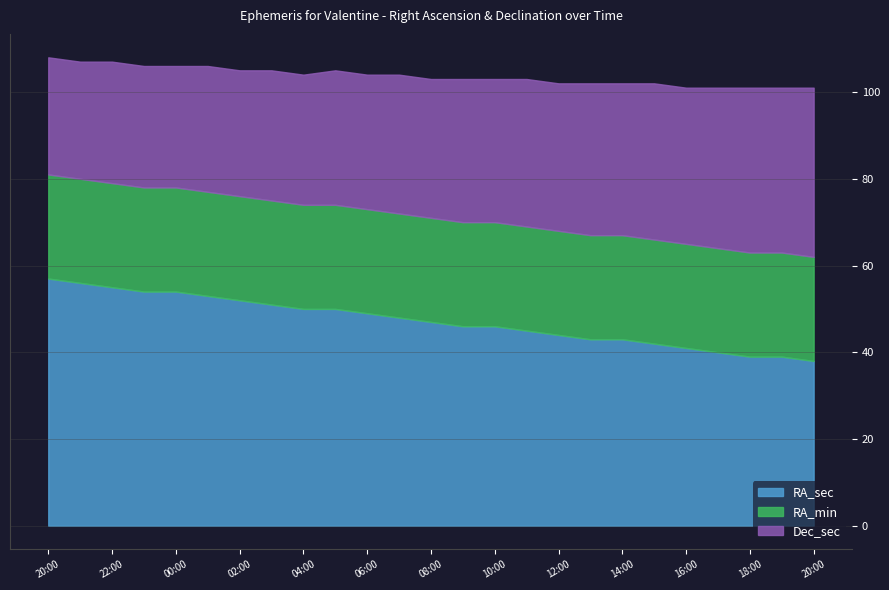

True or false: RA_sec and RA_min cross at least once.

False